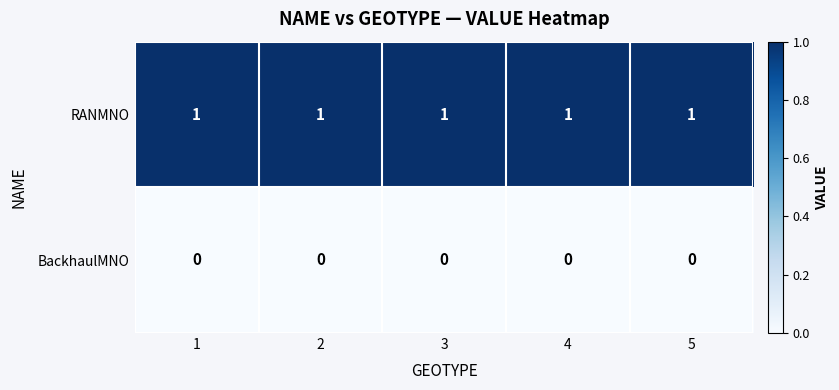

What is the sum of all RANMNO values?

5